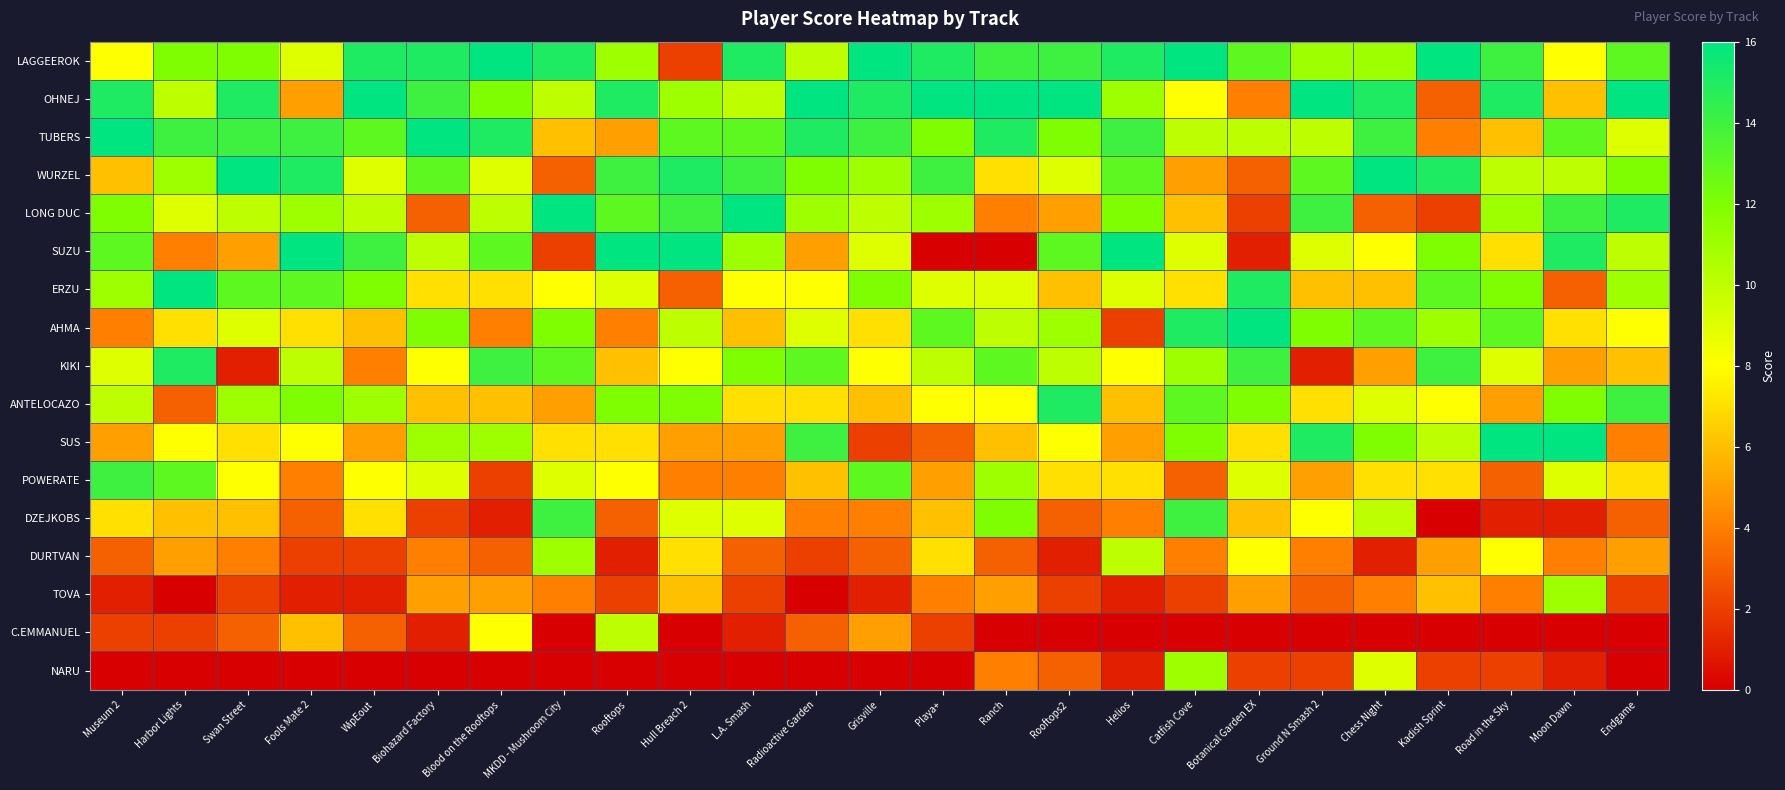

Which category has the highest value across all series?

Blood on the Rooftops